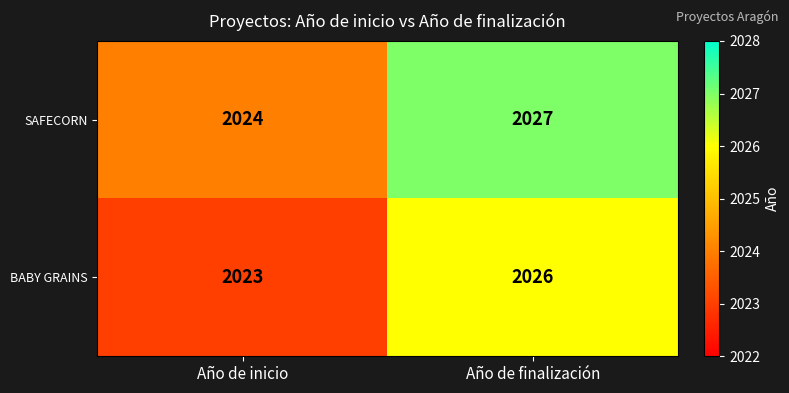

What is the difference between the SAFECORN values at Año de finalización and Año de inicio?

3